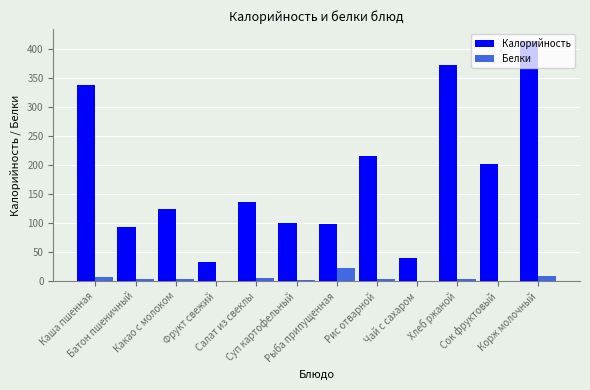

At which category is the sum across all series the highest?

Корж молочный